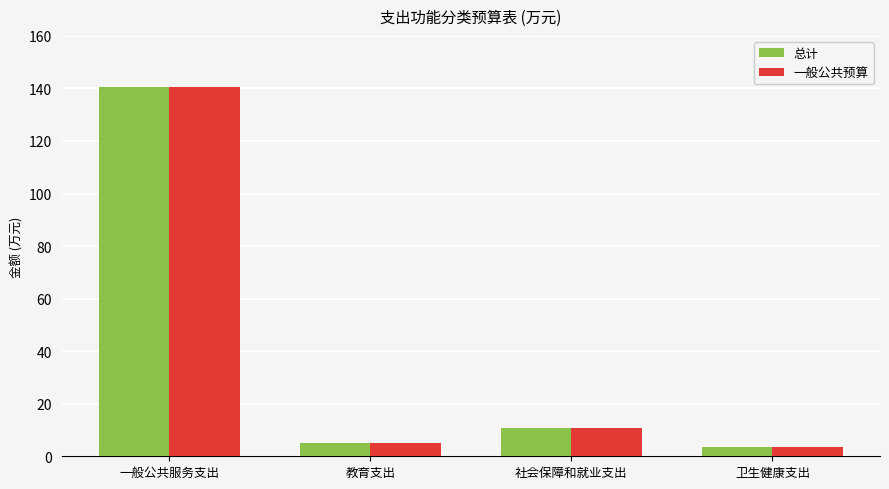

What is the difference between the maximum and minimum values in the 一般公共预算 series?

137.1